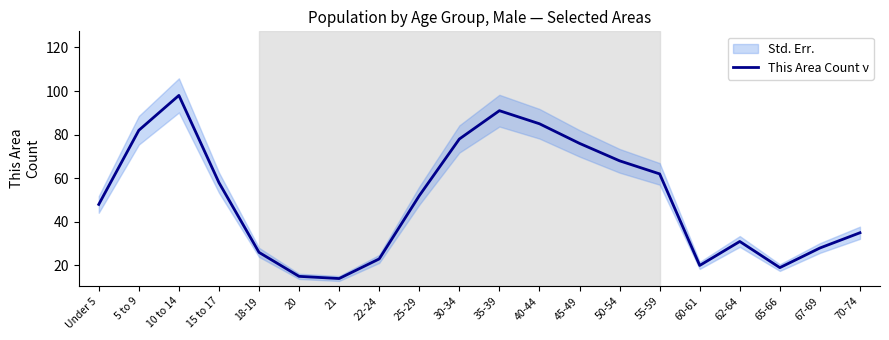

List the labels in order of value, largest first.

10 to 14, 35-39, 40-44, 5 to 9, 30-34, 45-49, 50-54, 55-59, 15 to 17, 25-29, Under 5, 70-74, 62-64, 67-69, 18-19, 22-24, 60-61, 65-66, 20, 21